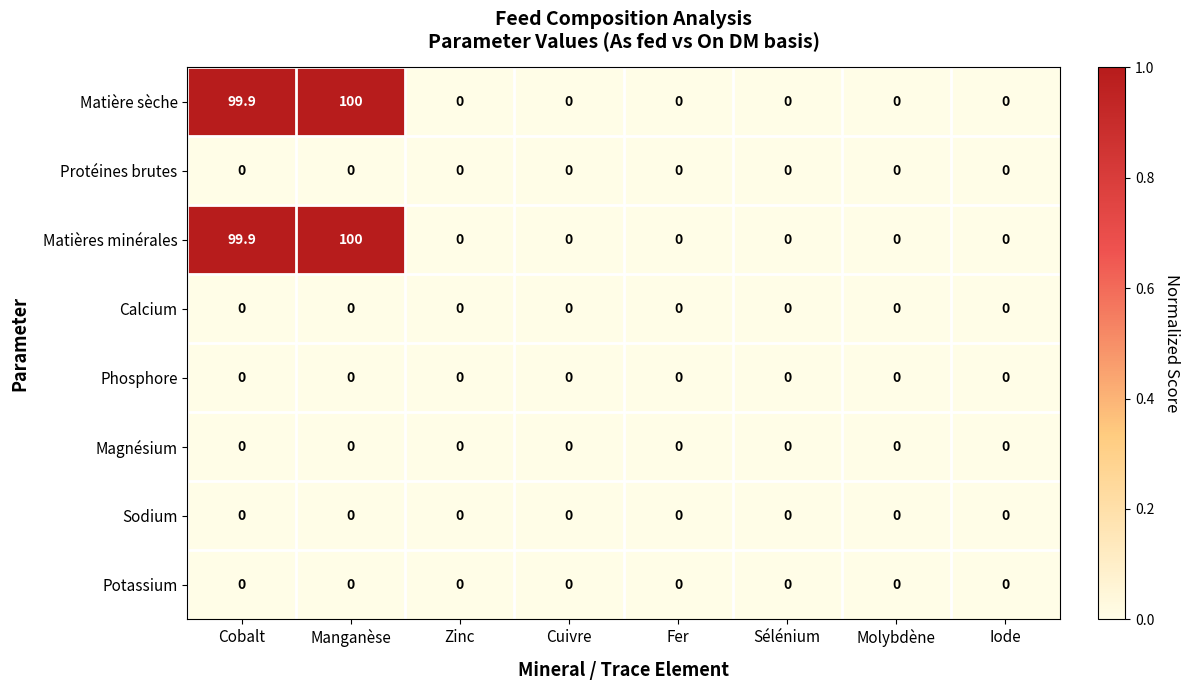

At which category is the sum across all series the highest?

Manganèse